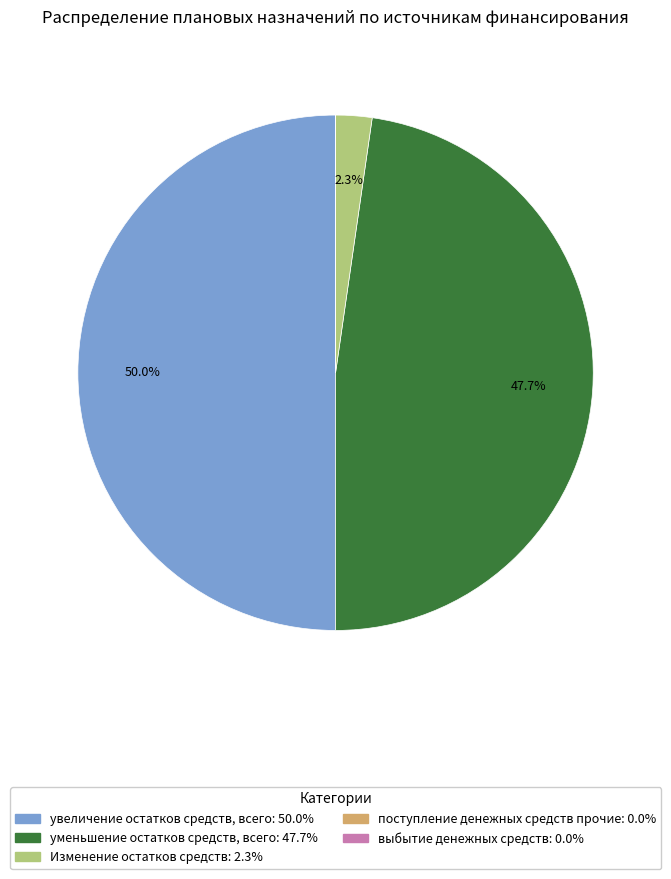

Does Изменение остатков средств account for over 50% of the chart?

No